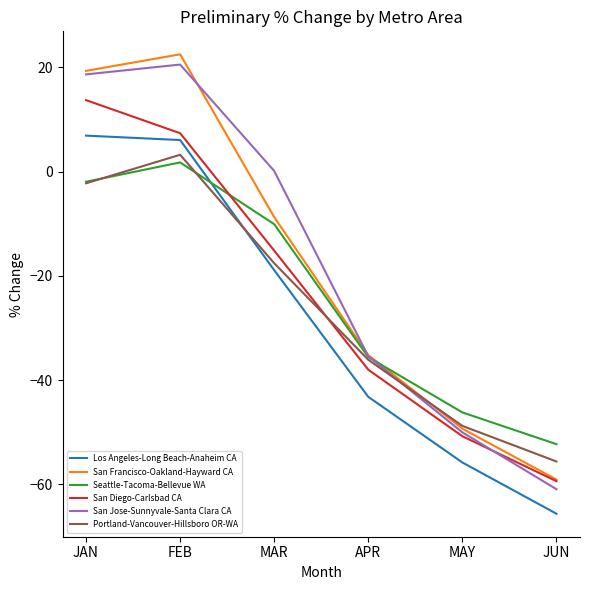

What is the difference between the second highest and minimum values in the Portland-Vancouver-Hillsboro OR-WA series?

53.4